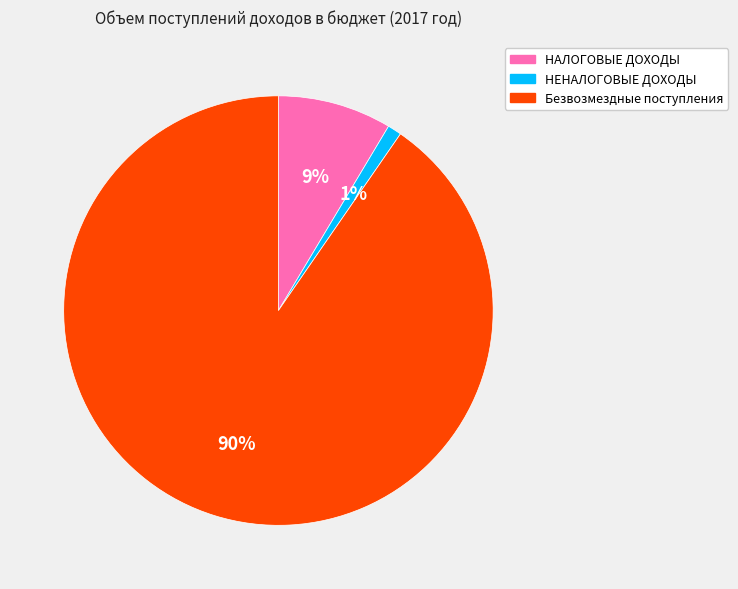

What is the ratio of the value at НЕНАЛОГОВЫЕ ДОХОДЫ to the value at НАЛОГОВЫЕ ДОХОДЫ?

0.1